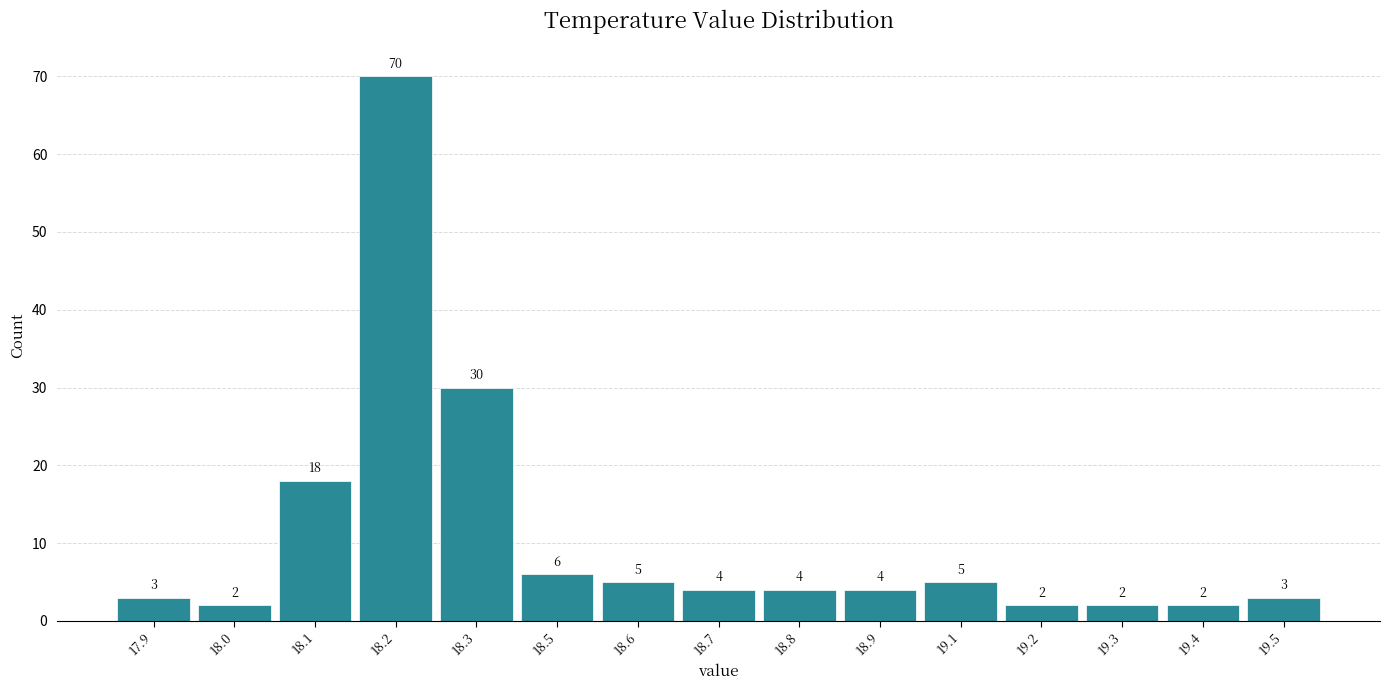

Reading left to right, transcribe all the data shown in this chart.

3	2	18	70	30	6	5	4	4	4	5	2	2	2	3